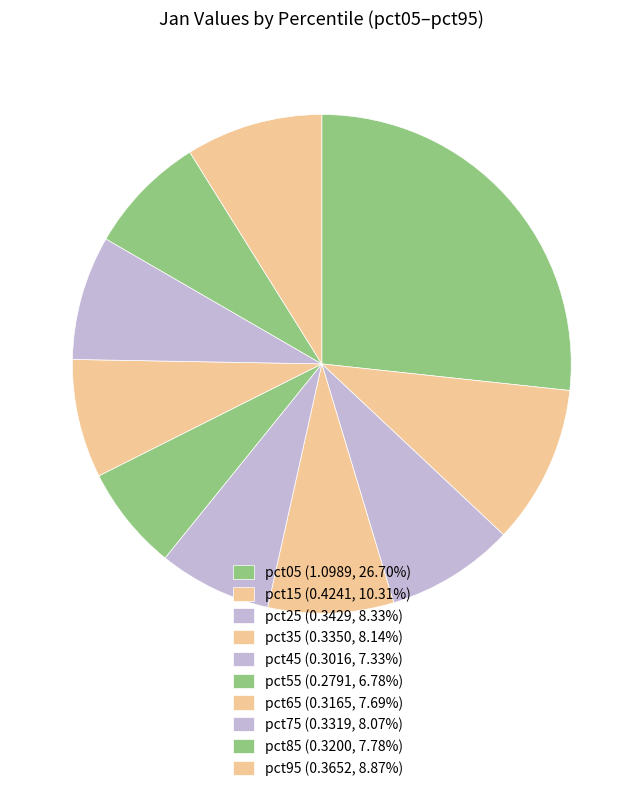

Does pct35 account for over 50% of the chart?

No